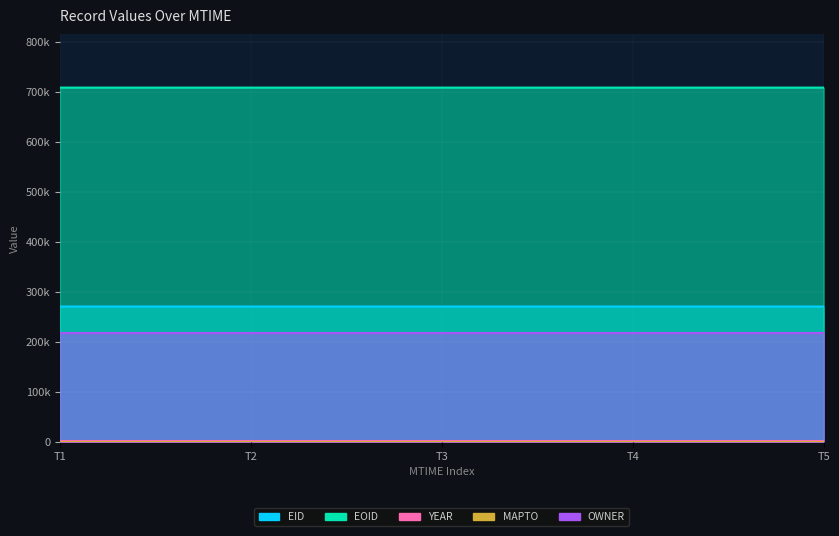

True or false: YEAR and MAPTO cross at least once.

False